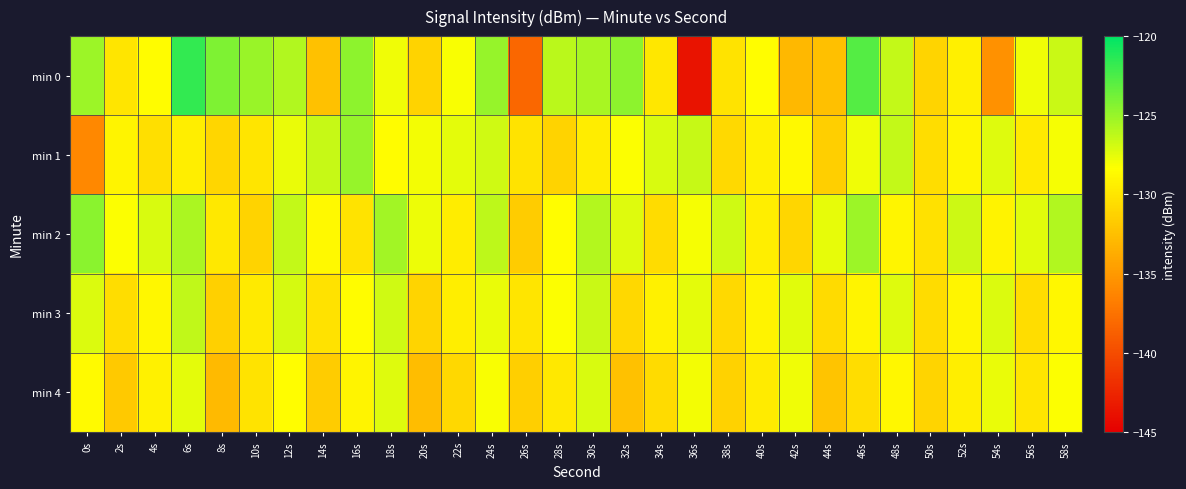

What is the total value across all series at 48s?

-637.8